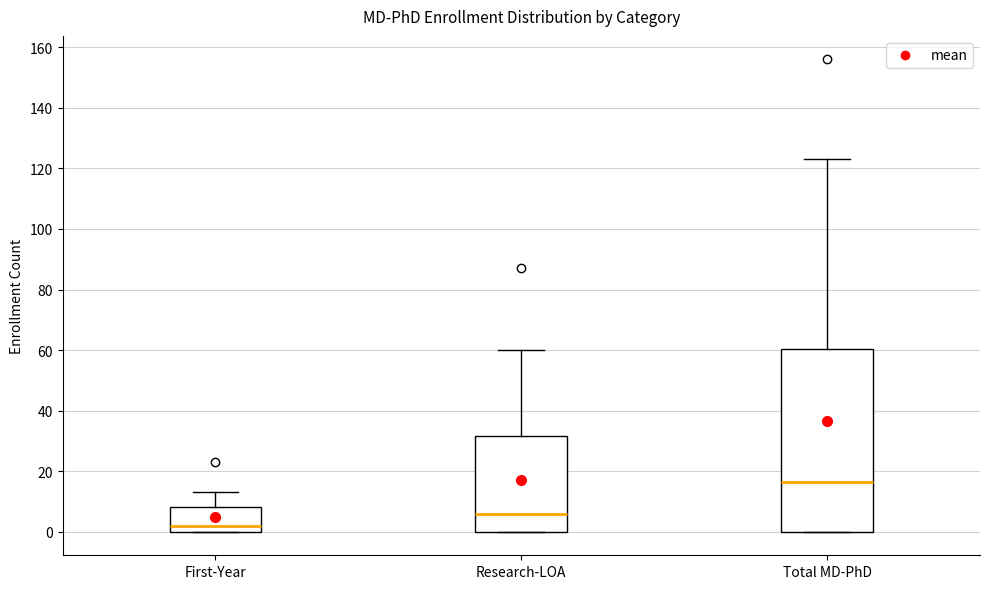

Which box's median line is the lowest?

First-Year